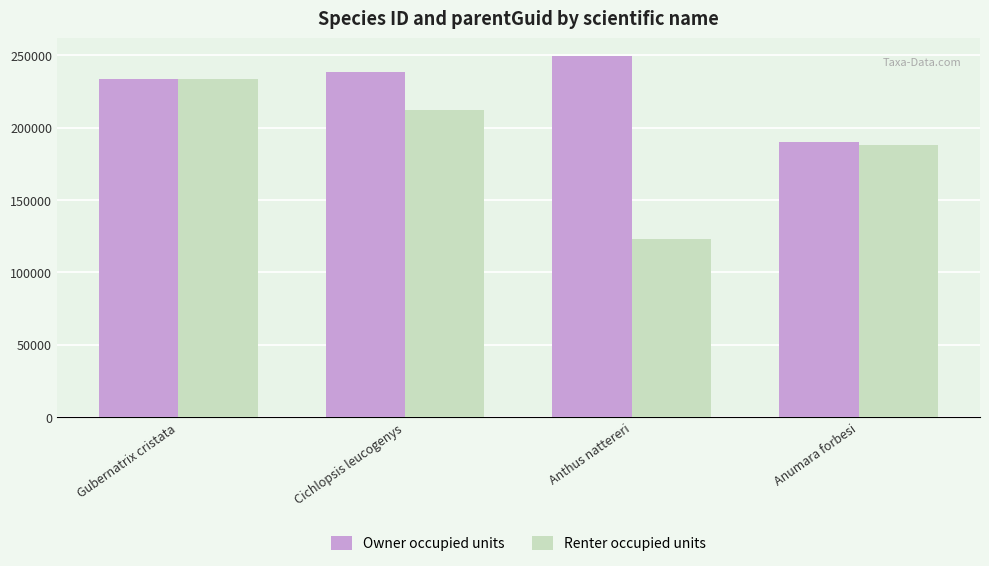

What is the maximum value for Owner occupied units?

249303